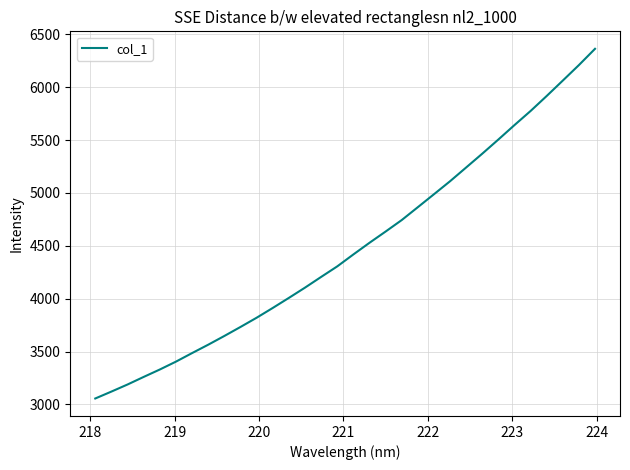

What is the minimum value shown in the chart?

3056.6